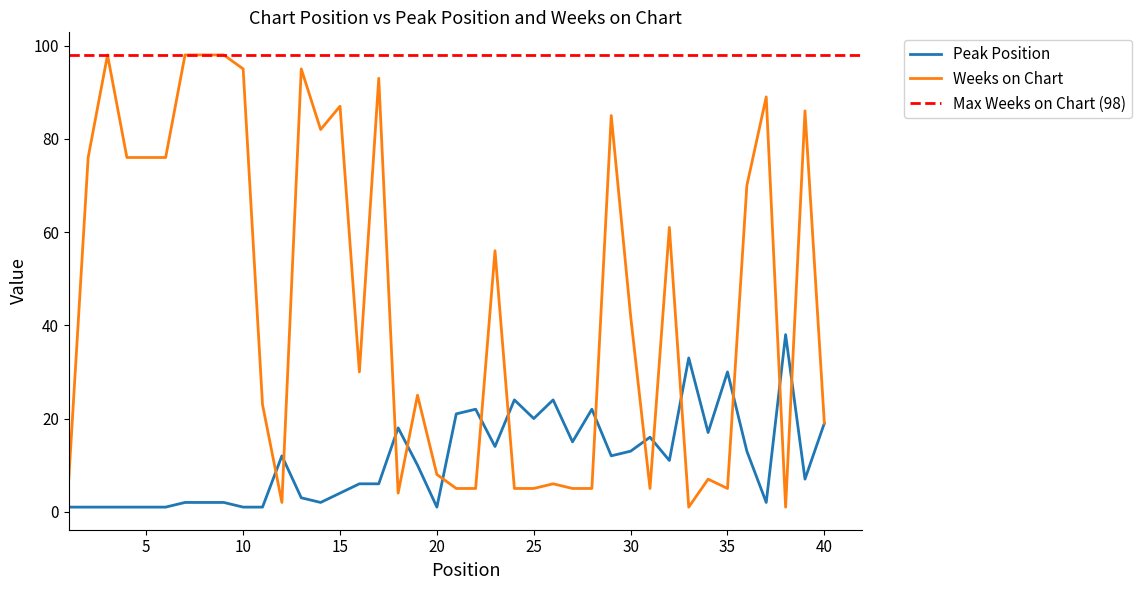

How many times do Peak Position and Weeks on Chart cross each other?

14